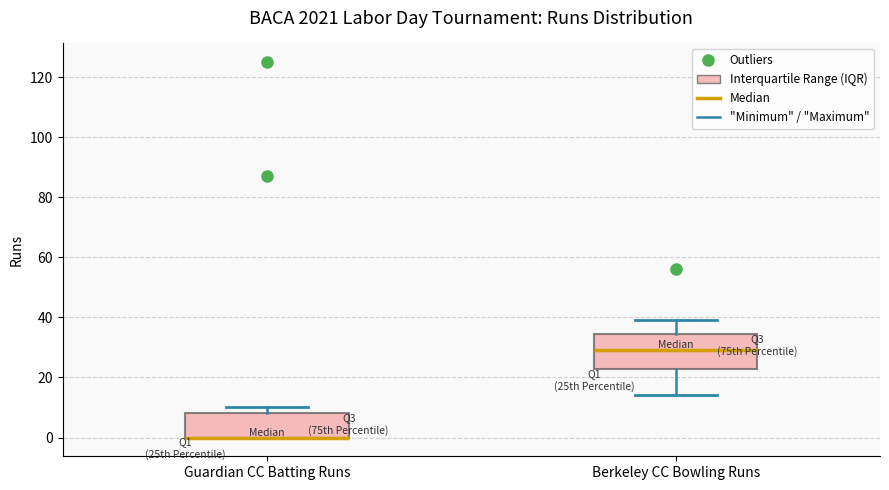

Reading left to right, transcribe this box plot: for each box, give where its median line is, the range the box spans, and where its two whiskers end, as read against the y-axis. The values are not printed on the chart, so give them approximately, as read against the axis.

Guardian CC Batting Runs: median 0 (drawn on the box's lower edge), box 0 to 8, whiskers 0 to 10
Berkeley CC Bowling Runs: median 30, box 22 to 34, whiskers 14 to 40